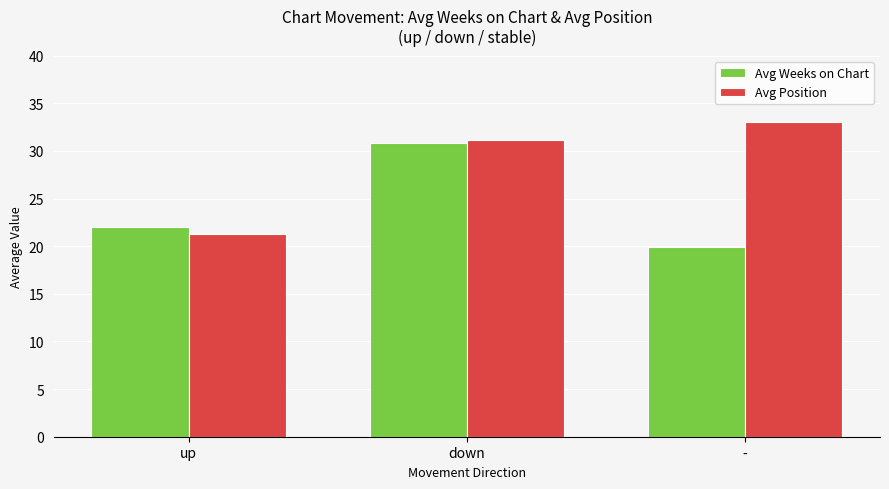

What is the minimum value for Avg Weeks on Chart?

19.9